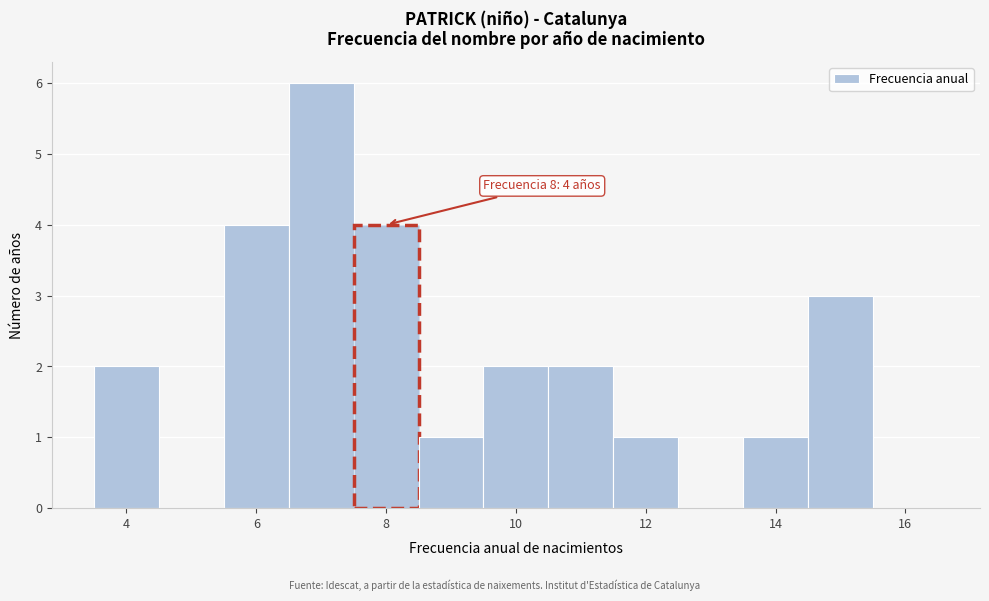

Which range on the x-axis has the tallest bar?

6.5 to 7.5